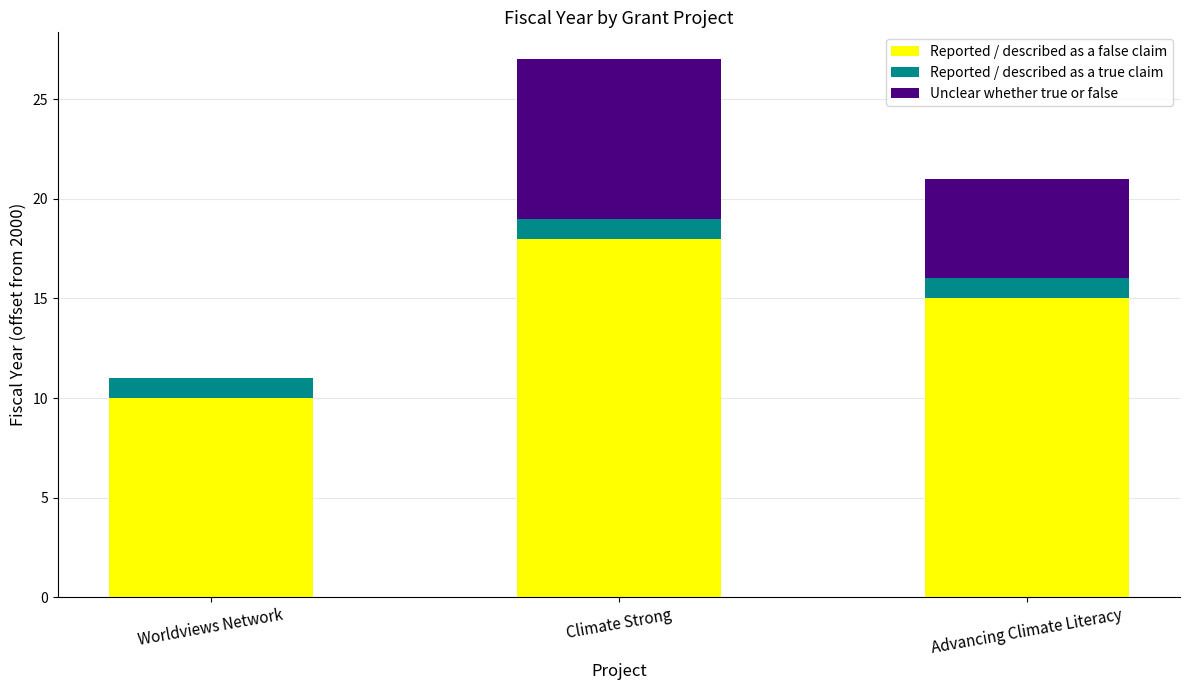

Which category has the highest value in the Reported / described as a false claim series?

Climate Strong